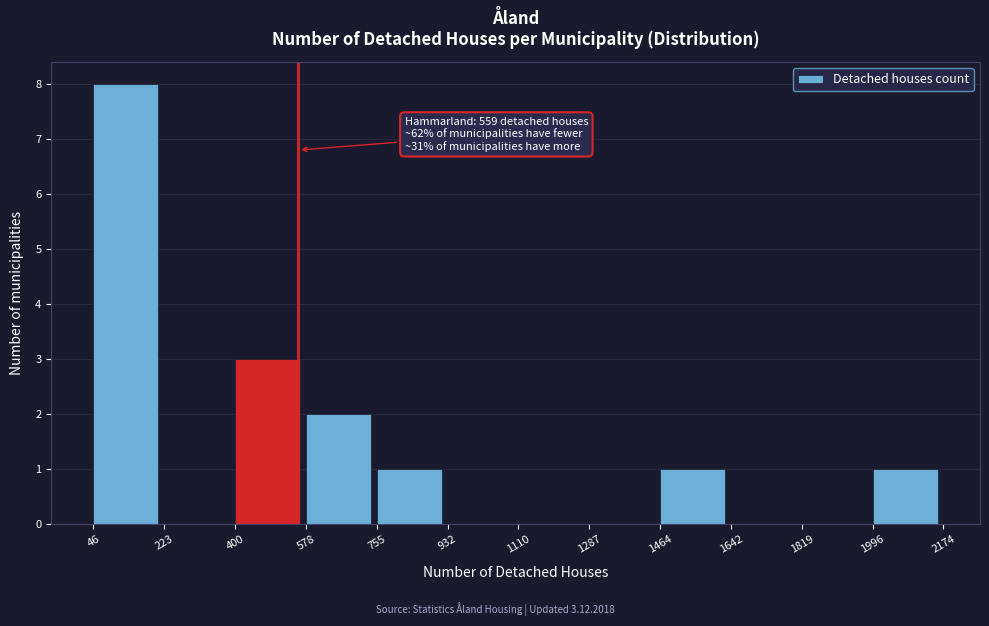

Which range on the x-axis has the tallest bar?

46 to 223